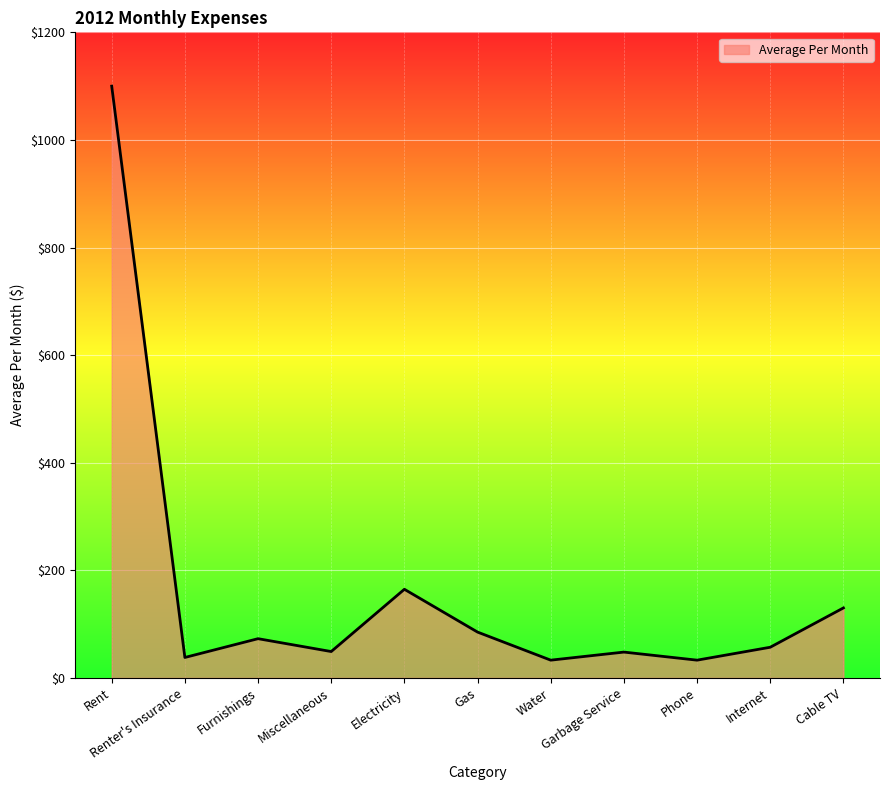

What is the difference between the maximum and minimum values?

1067.0